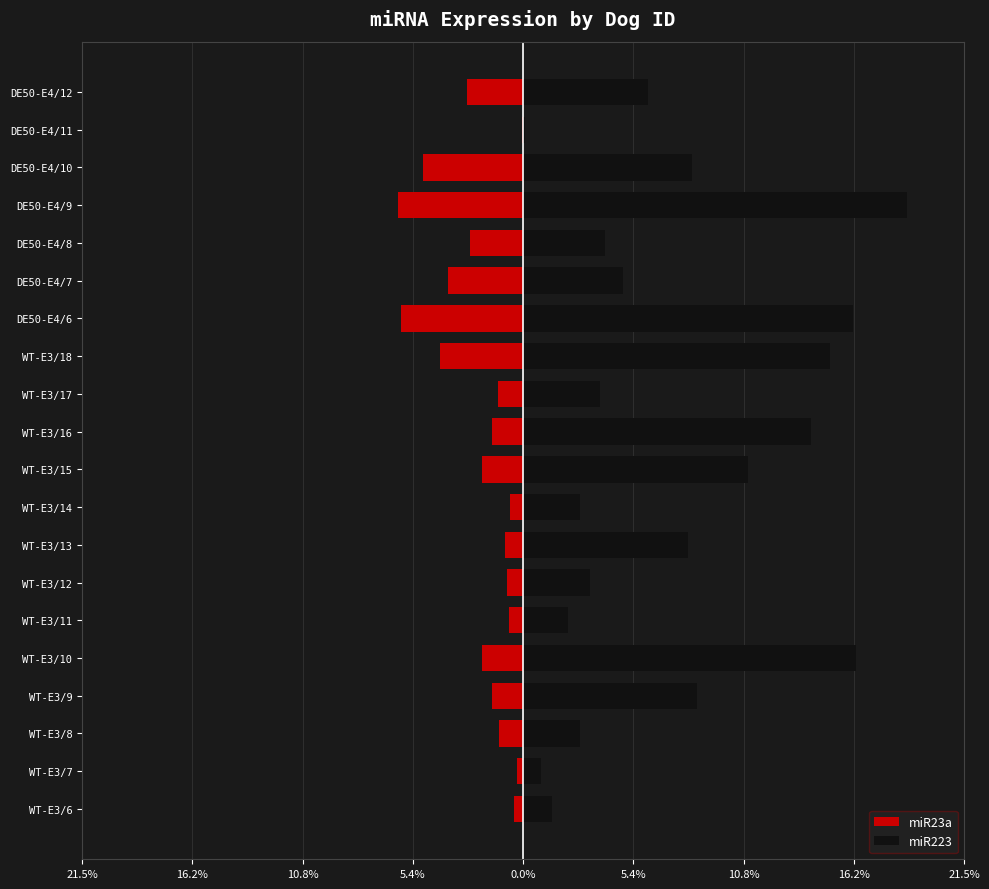

True or false: miR223 has a value of 0.1 at DE50-E4/7.

False